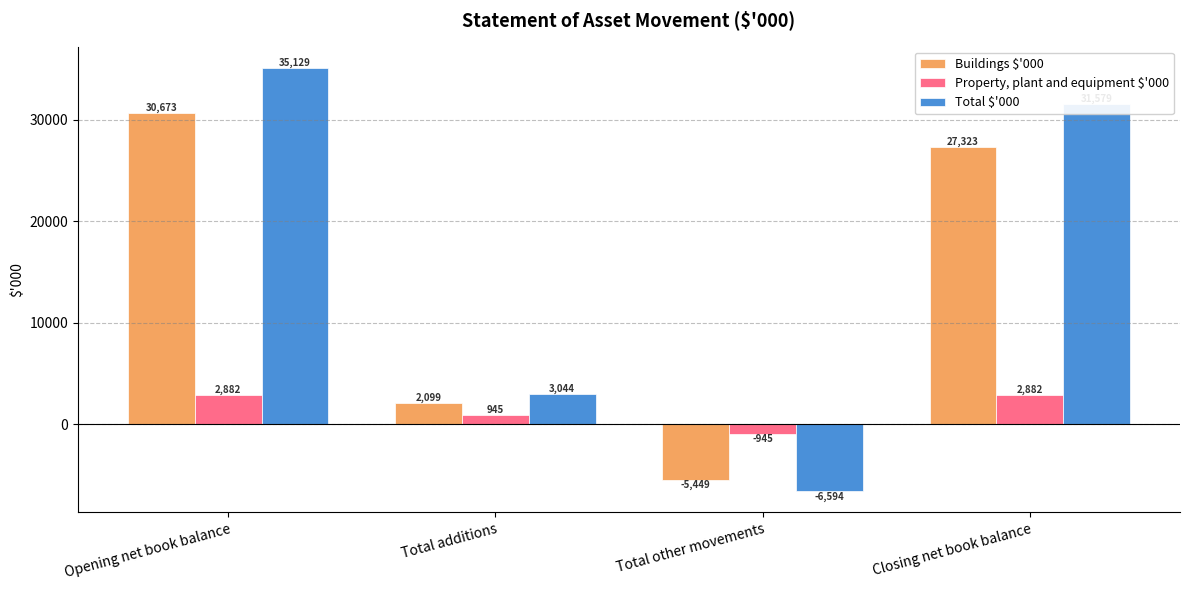

Reading left to right, transcribe all the data shown in this chart.

Buildings $'000: Opening net book balance=30673	Total additions=2099	Total other movements=-5449	Closing net book balance=27323
Property, plant and equipment $'000: Opening net book balance=2882	Total additions=945	Total other movements=-945	Closing net book balance=2882
Total $'000: Opening net book balance=35129	Total additions=3044	Total other movements=-6594	Closing net book balance=31579